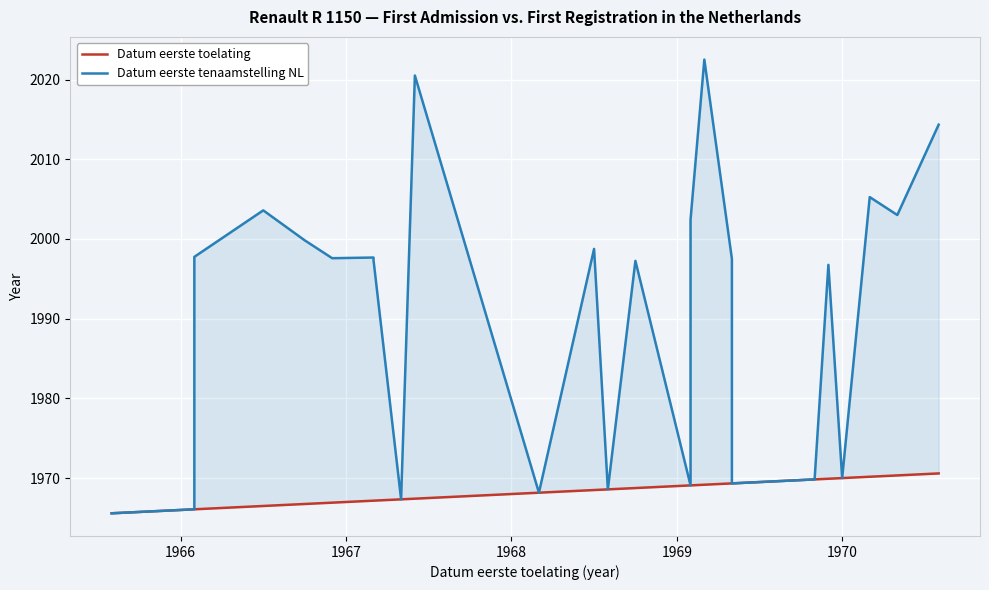

How many categories are shown in the chart?

29